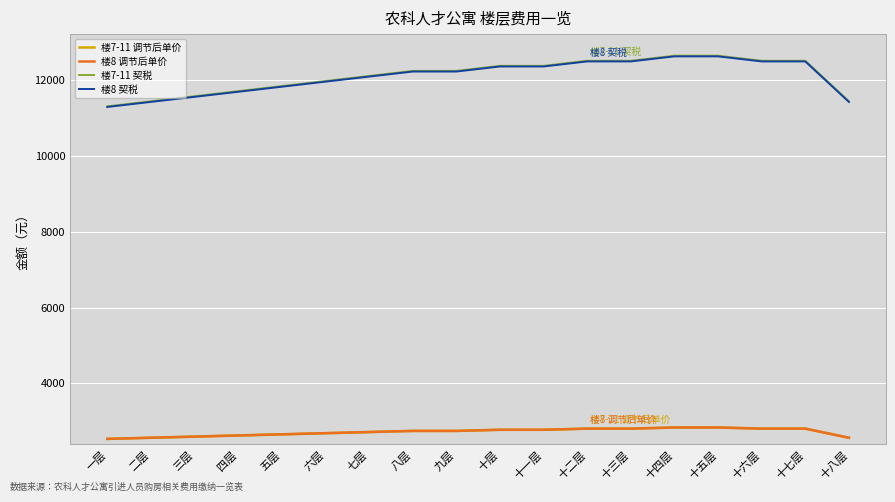

The value of 楼7-11 调节后单价 at 六层 is 2690.0. True or false?

True